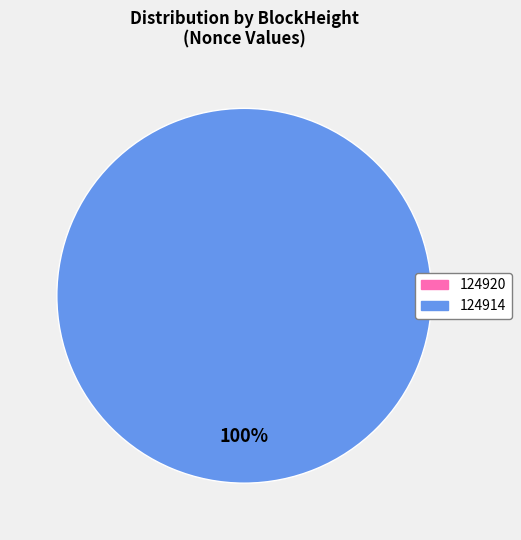

How many slices are in this pie chart?

2